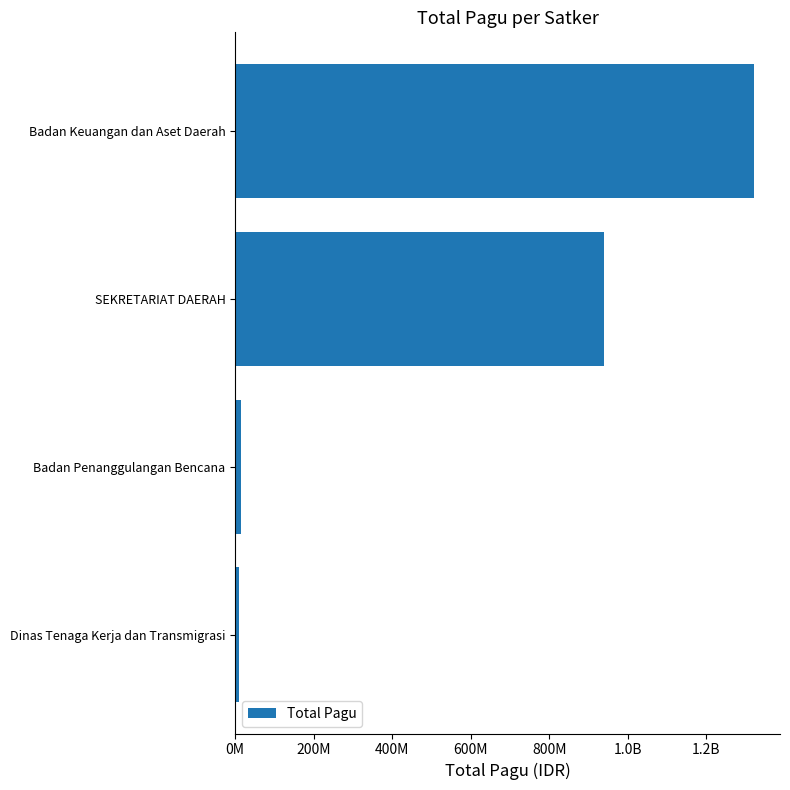

Does the chart contain any negative values?

No